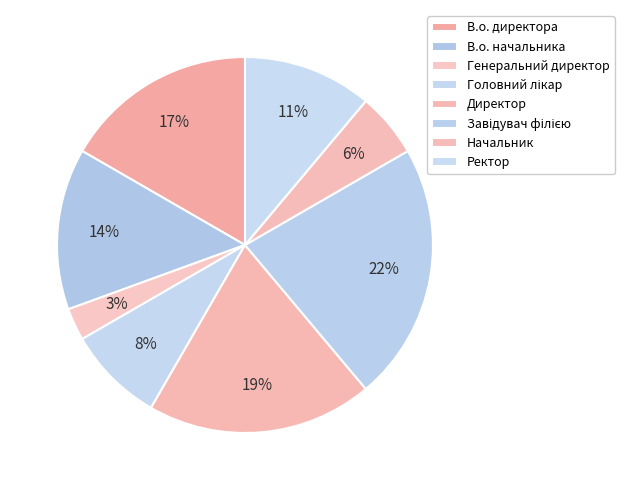

Which has a higher value, Директор or В.о. директора?

Директор